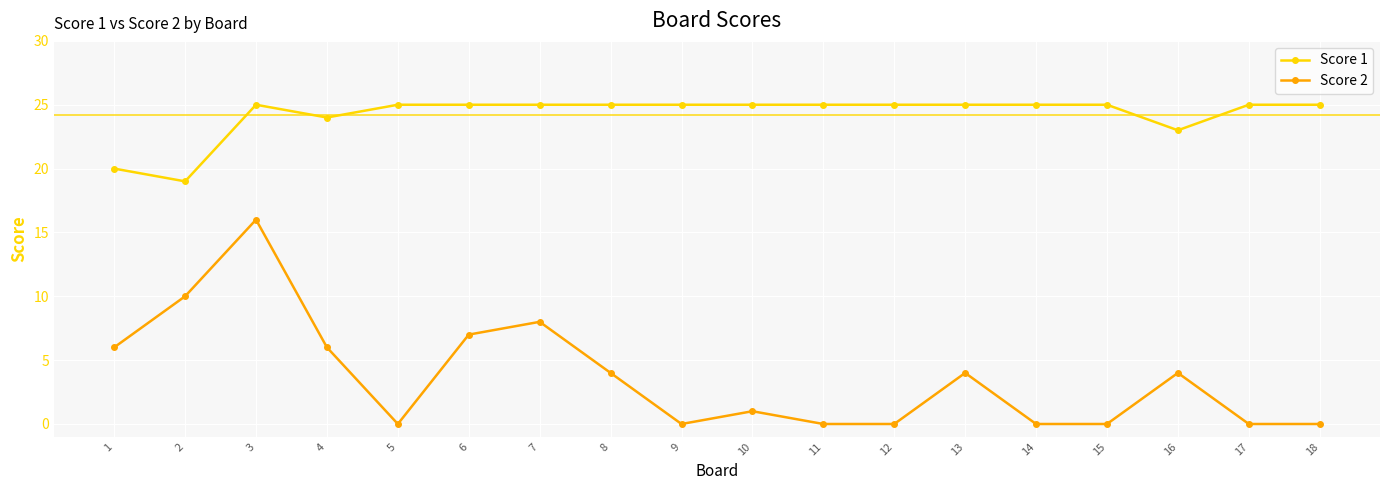

Which category has the highest value in the Score 2 series?

3